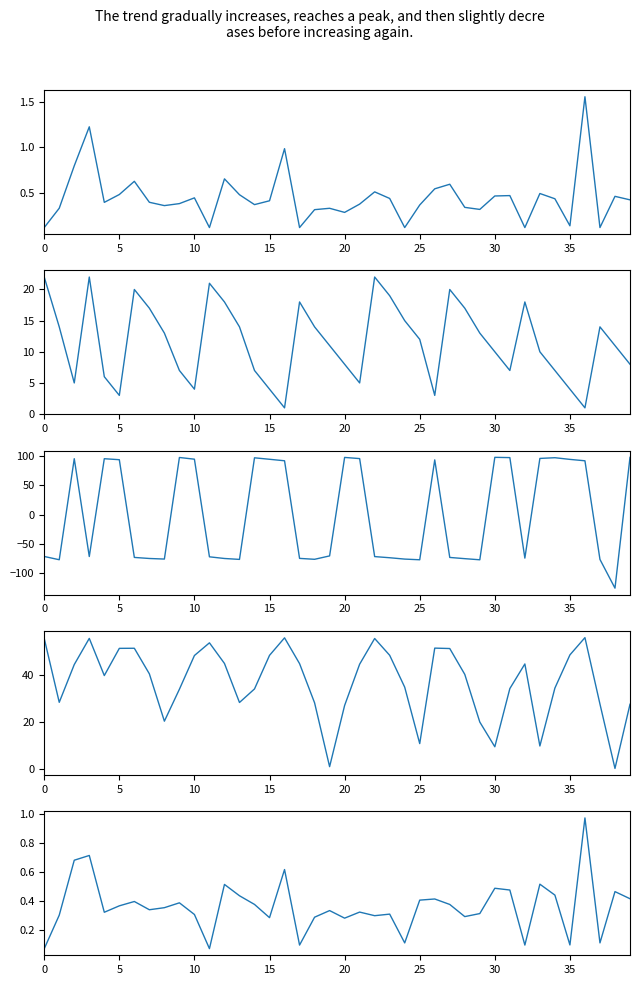

Which series has the largest range (max minus min)?

sata